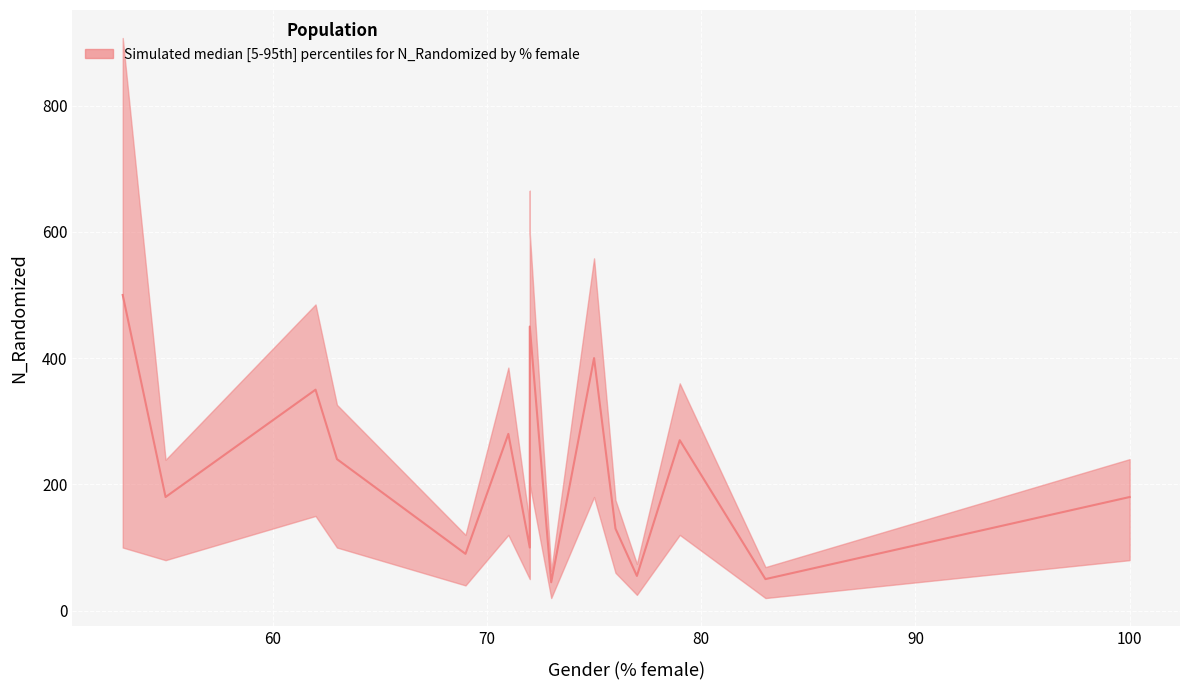

Rank the series by their maximum value, from lowest to highest.

lower, median, upper